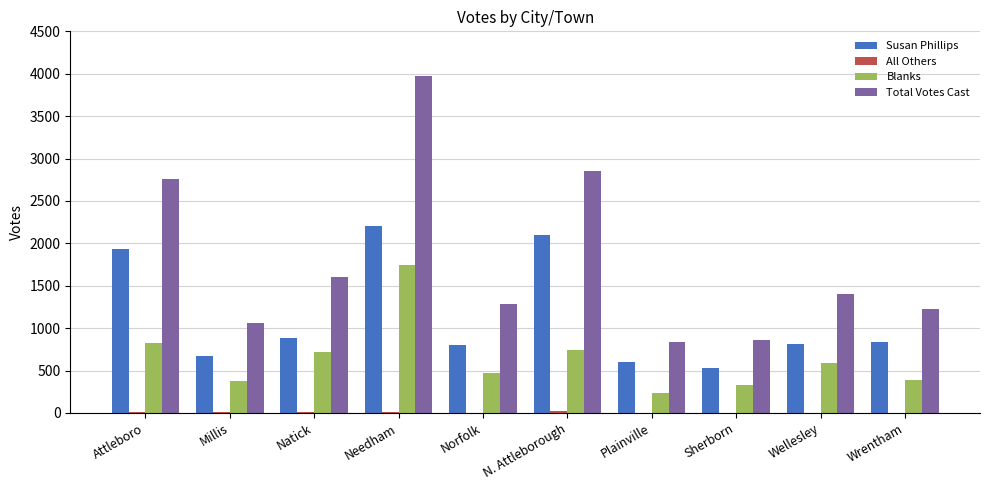

Which series has the largest total across all categories?

Total Votes Cast